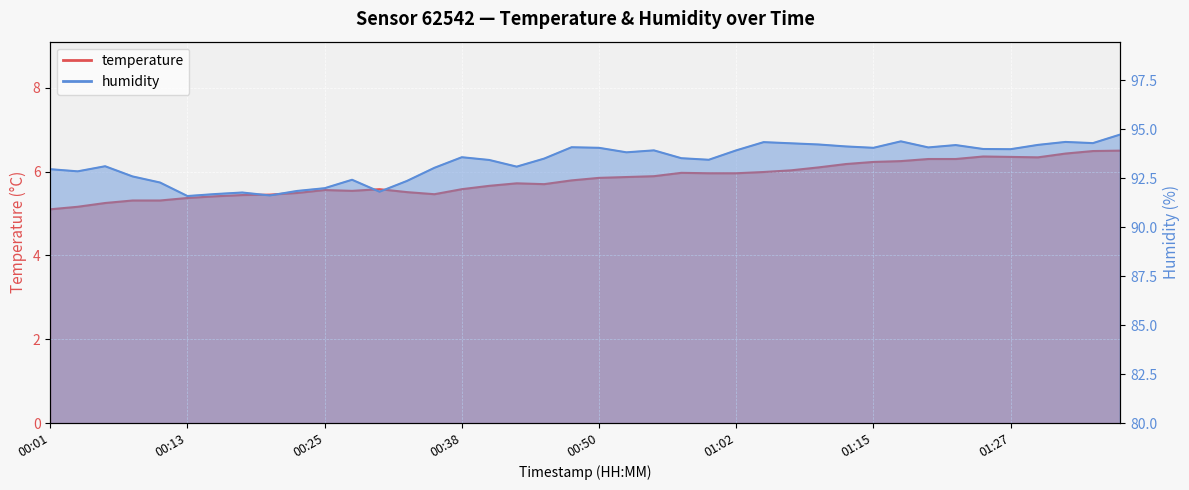

The temperature series shows 10.0 at 01:00. True or false?

False